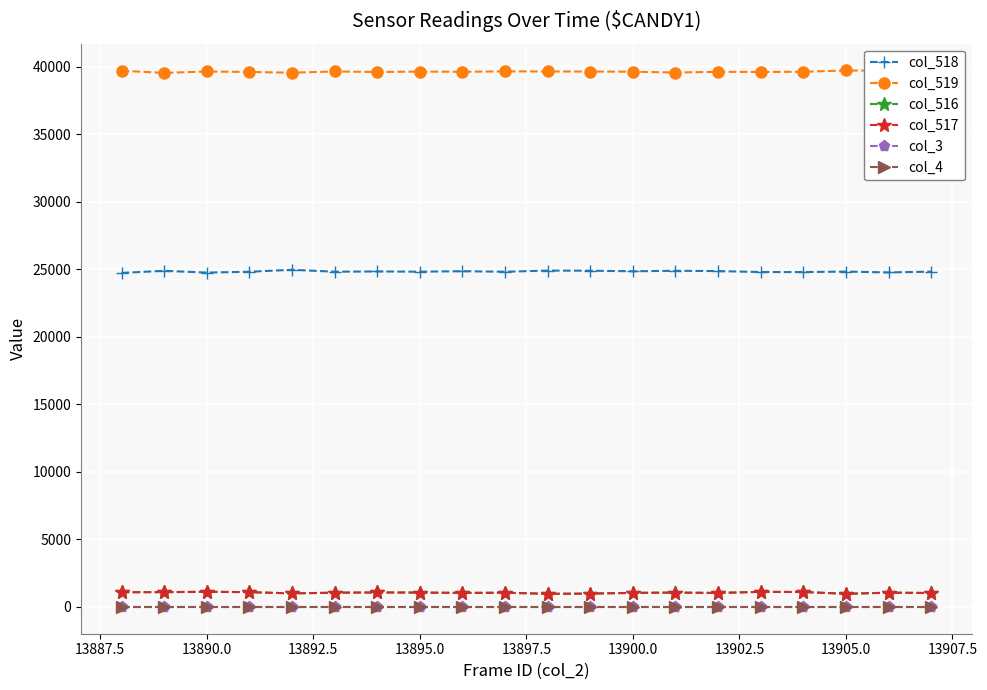

True or false: col_518 has more than 0 interior local peaks.

True